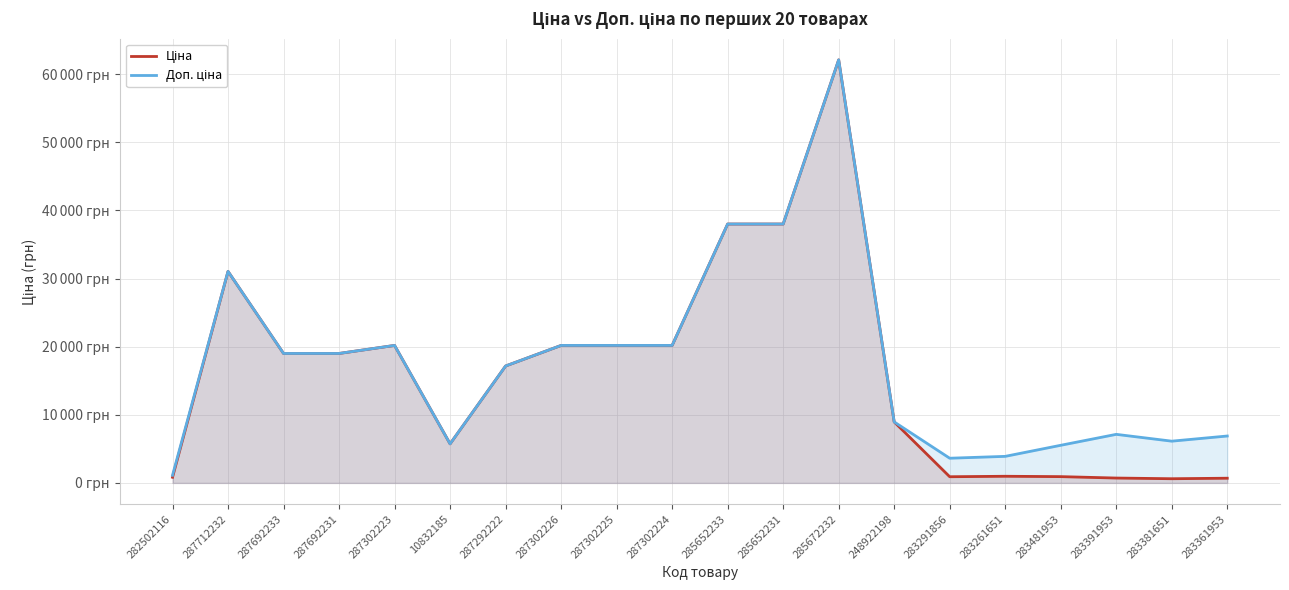

What is the average value of the Доп. ціна series?

17705.9